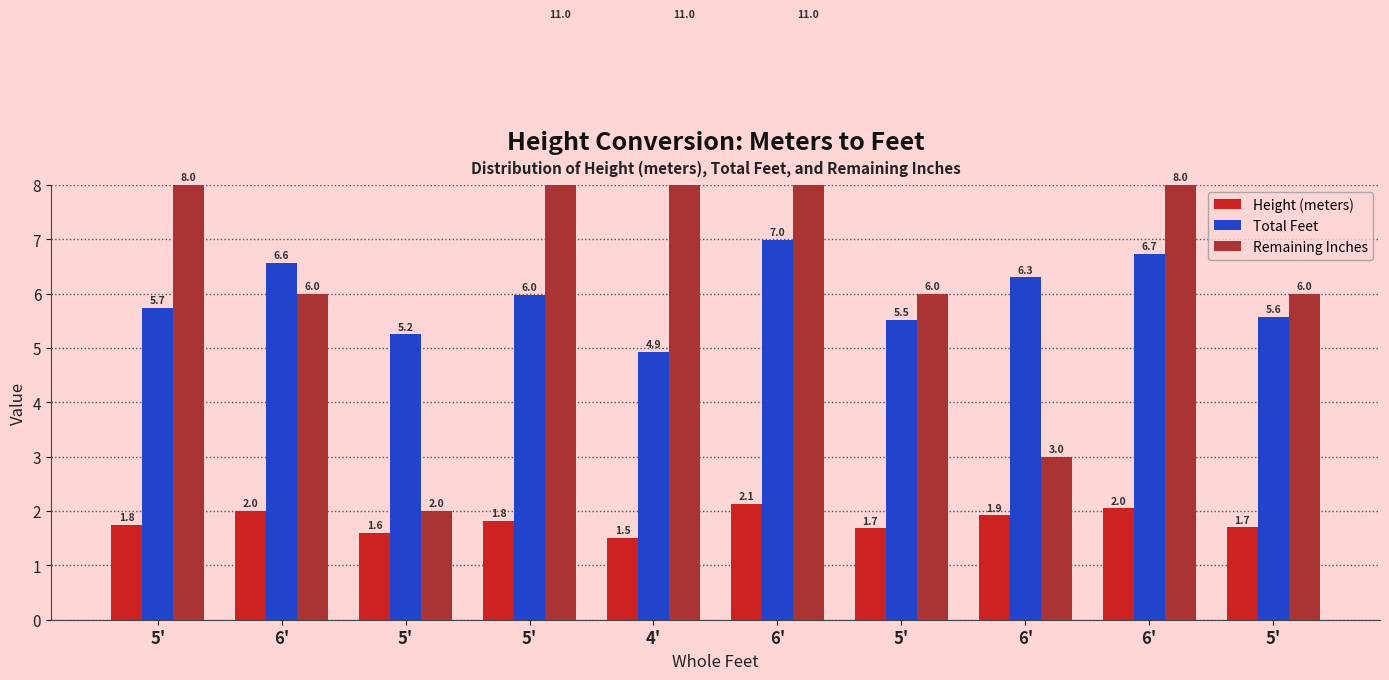

Between 5' and 6', which is larger?

6'